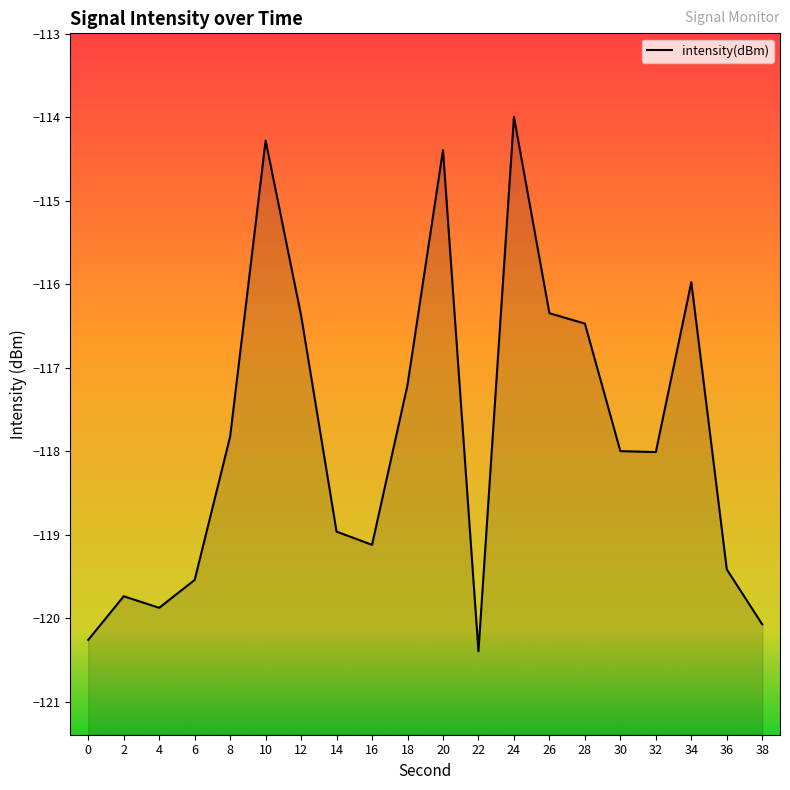

What is the difference between the maximum and second lowest values?

6.3